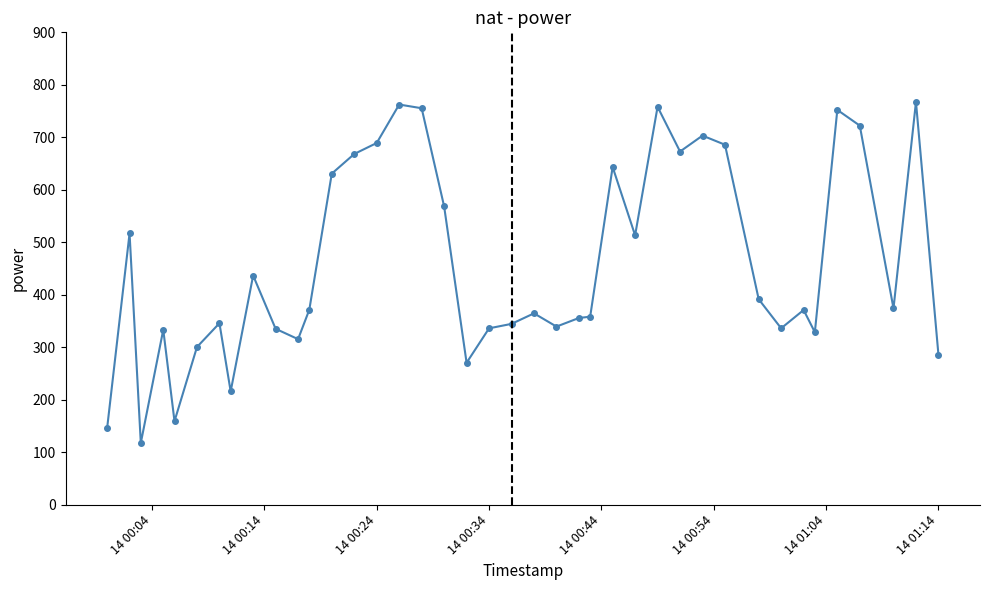

What is the minimum value shown in the chart?

117.2